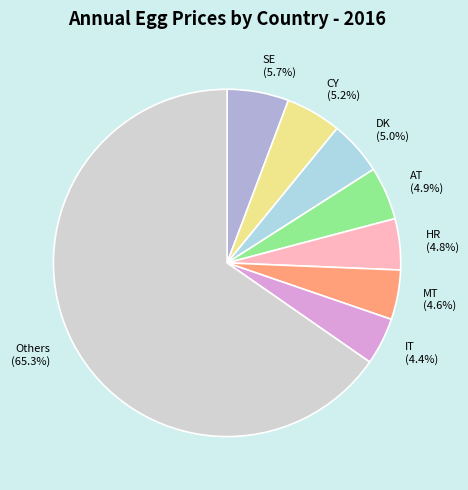

Which has a higher value, IT or Others?

Others